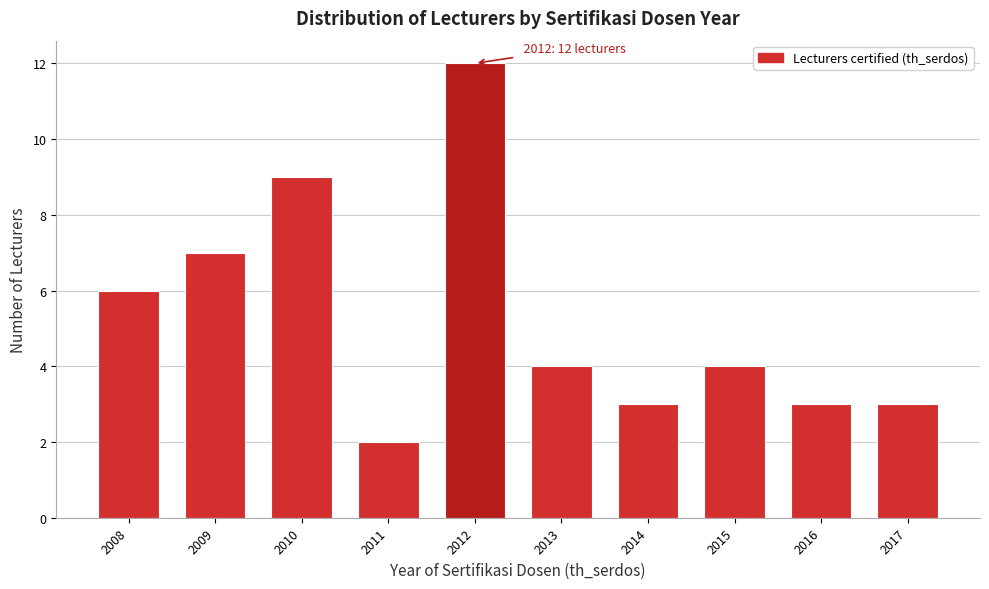

Reading right to left, what are all the values shown in this chart?

2017=3	2016=3	2015=4	2014=3	2013=4	2012=12	2011=2	2010=9	2009=7	2008=6